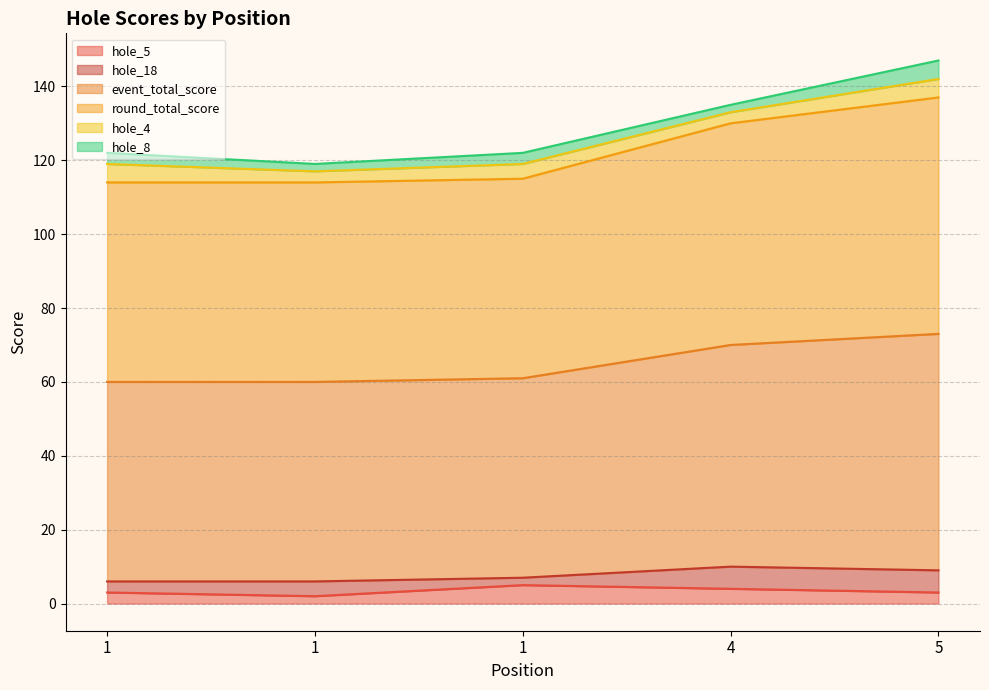

How many lines are shown in the chart?

6